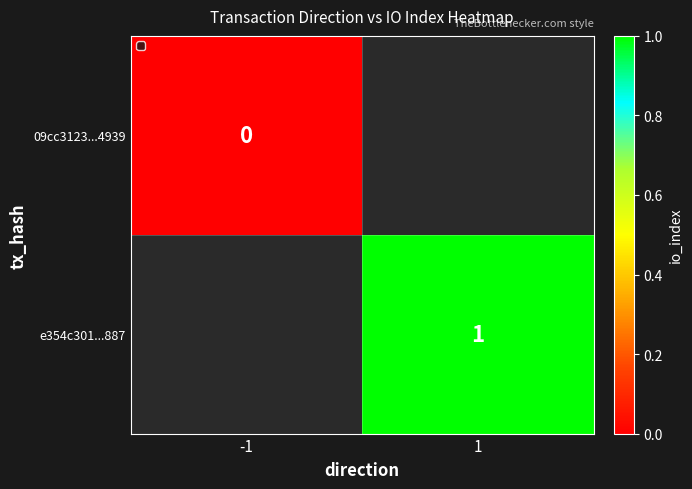

Is the value of 09cc3123...4939 at -1 greater than the value of e354c301...887 at 1?

No